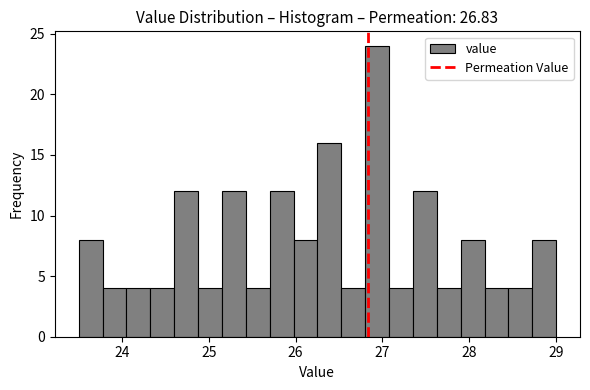

Around what value on the x-axis is the tallest bar? Give the approximate position of its centre, as read against the axis.

26.9